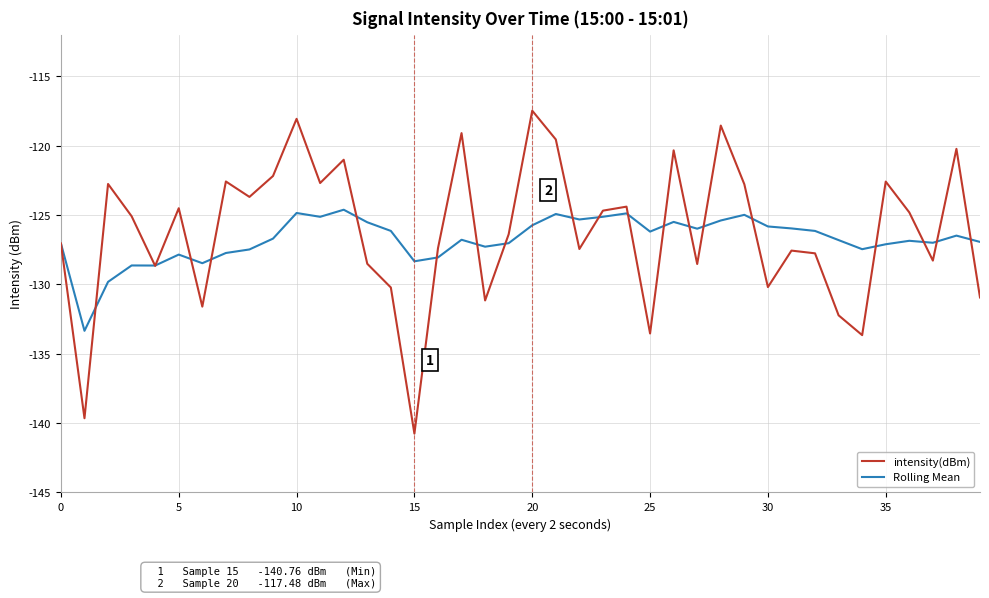

Which series has the widest spread of values?

intensity(dBm)